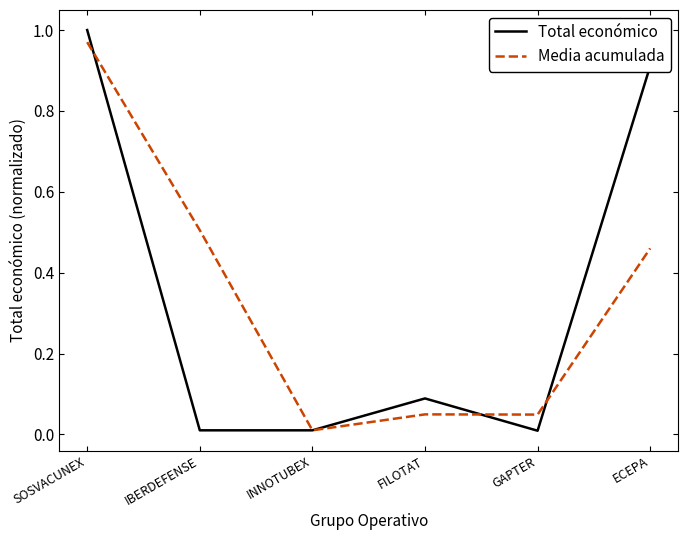

Which label corresponds to the largest value in the chart?

SOSVACUNEX